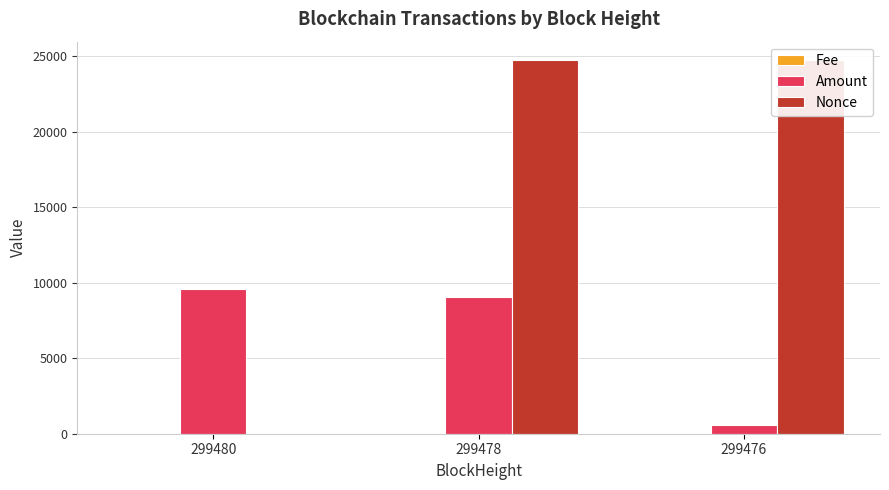

Does the chart contain stacked bars?

No